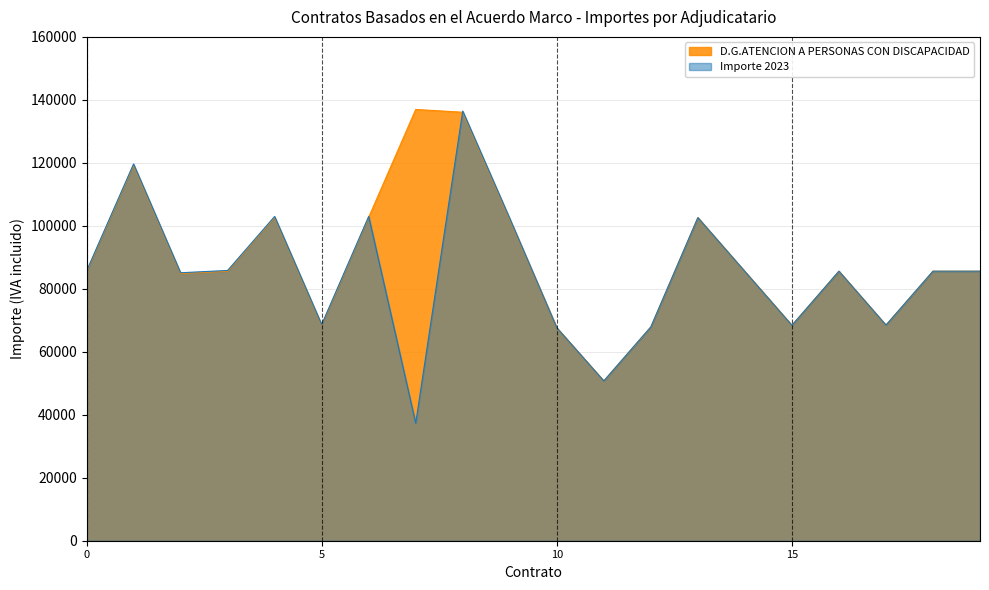

What is the smallest value displayed?

37323.2